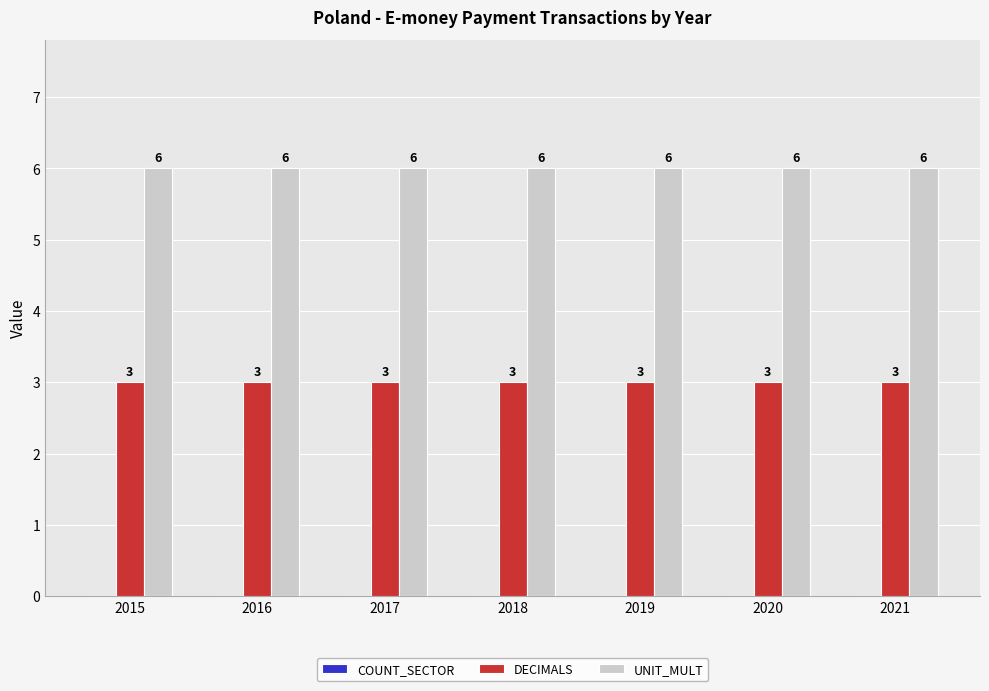

What is the average value of the DECIMALS series?

3